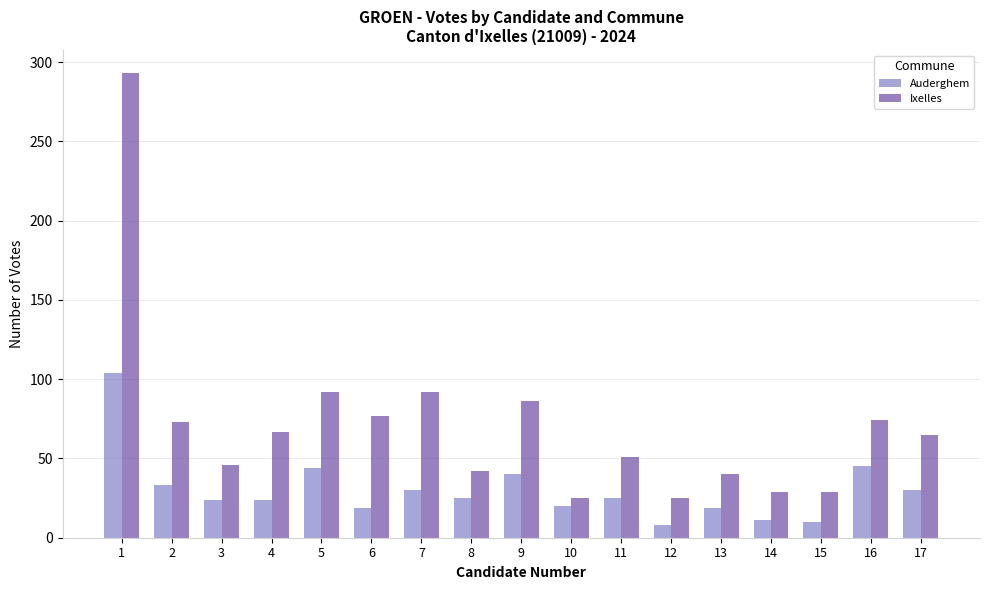

What is the difference between the second highest and minimum values in the Ixelles series?

67